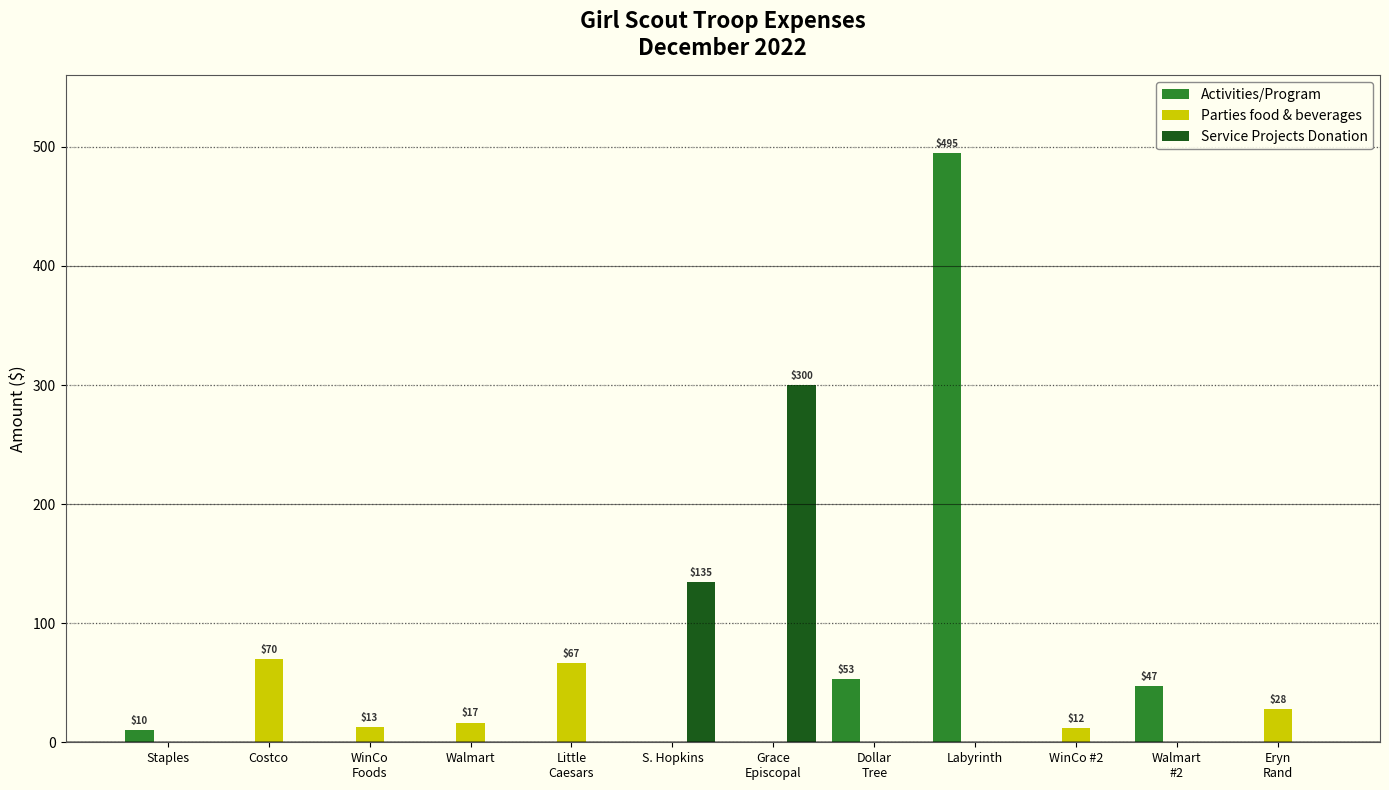

Where is Service Projects Donation nearest to the value 150?

S. Hopkins